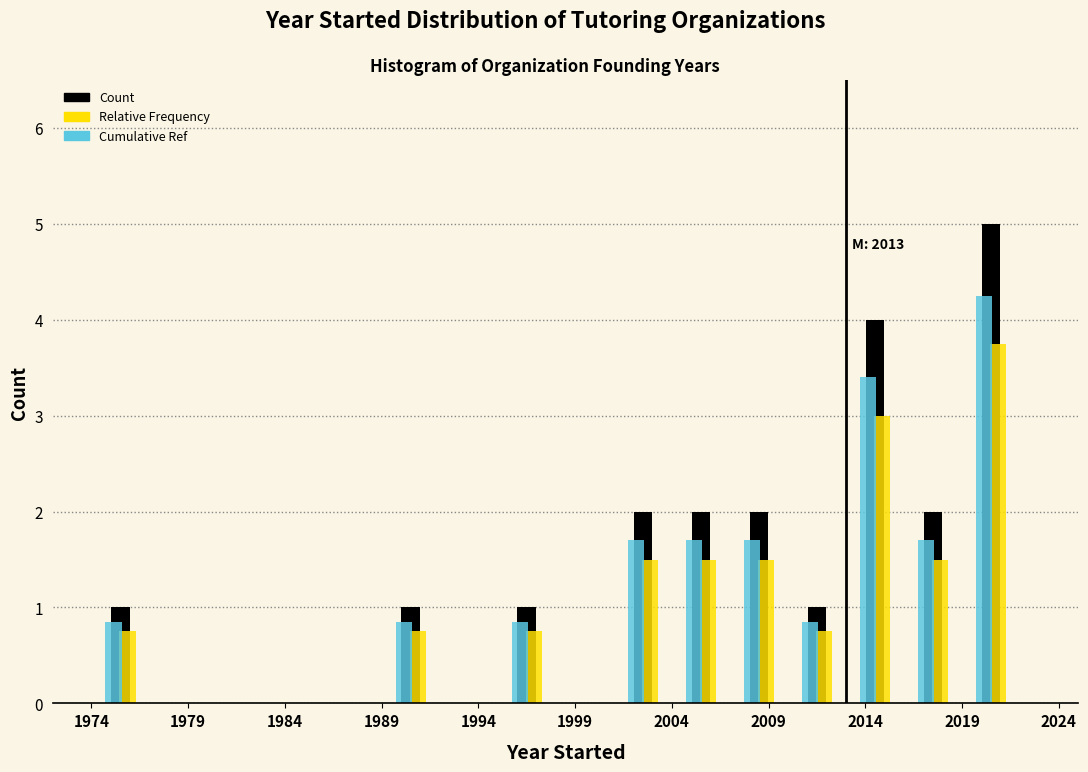

In the Cumulative Ref series, which range on the x-axis has the tallest bar?

2019 to 2022